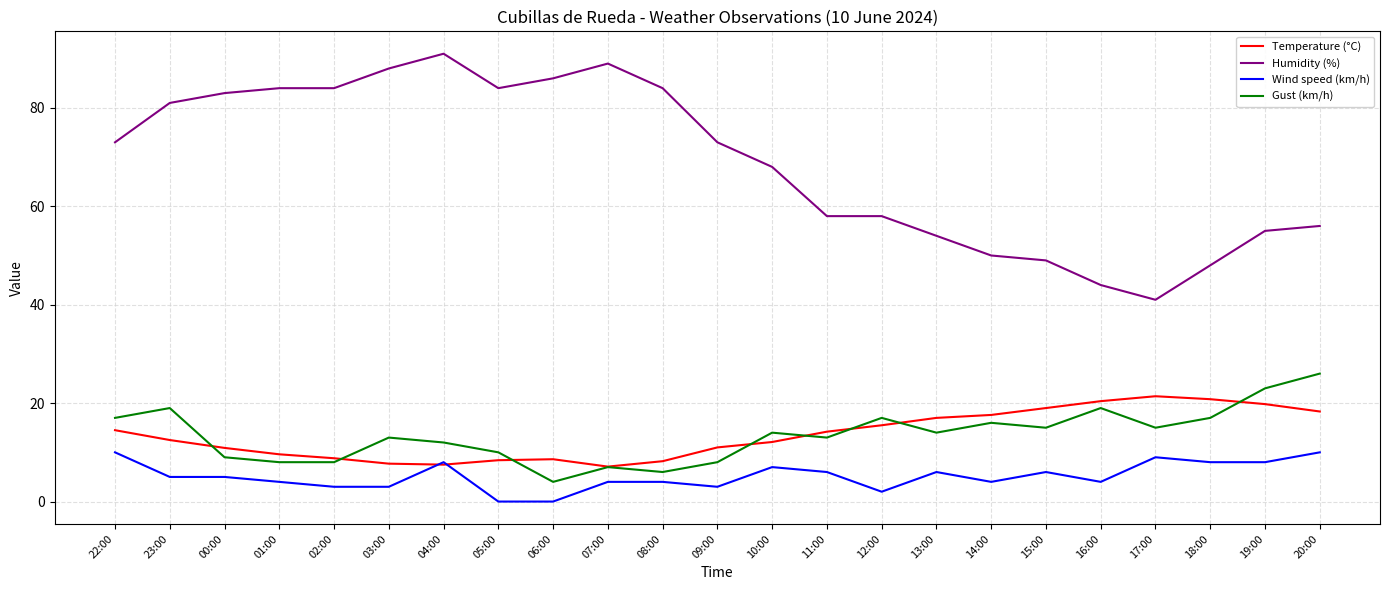

Which category has the highest value in the Gust (km/h) series?

20:00